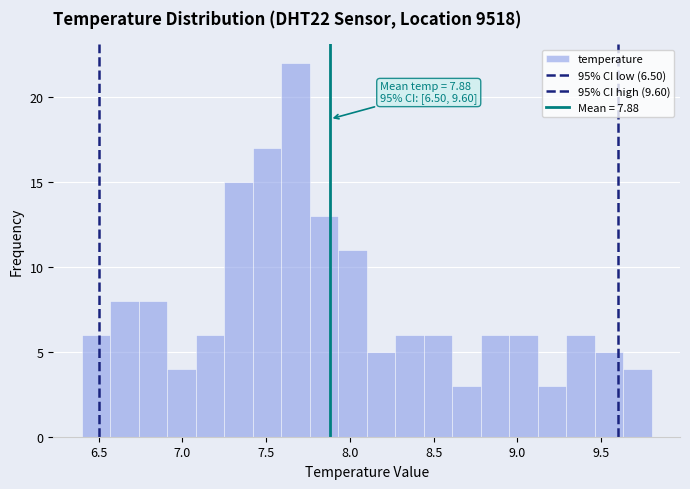

Read against the x-axis, roughly where is the centre of the tallest bar?

7.70